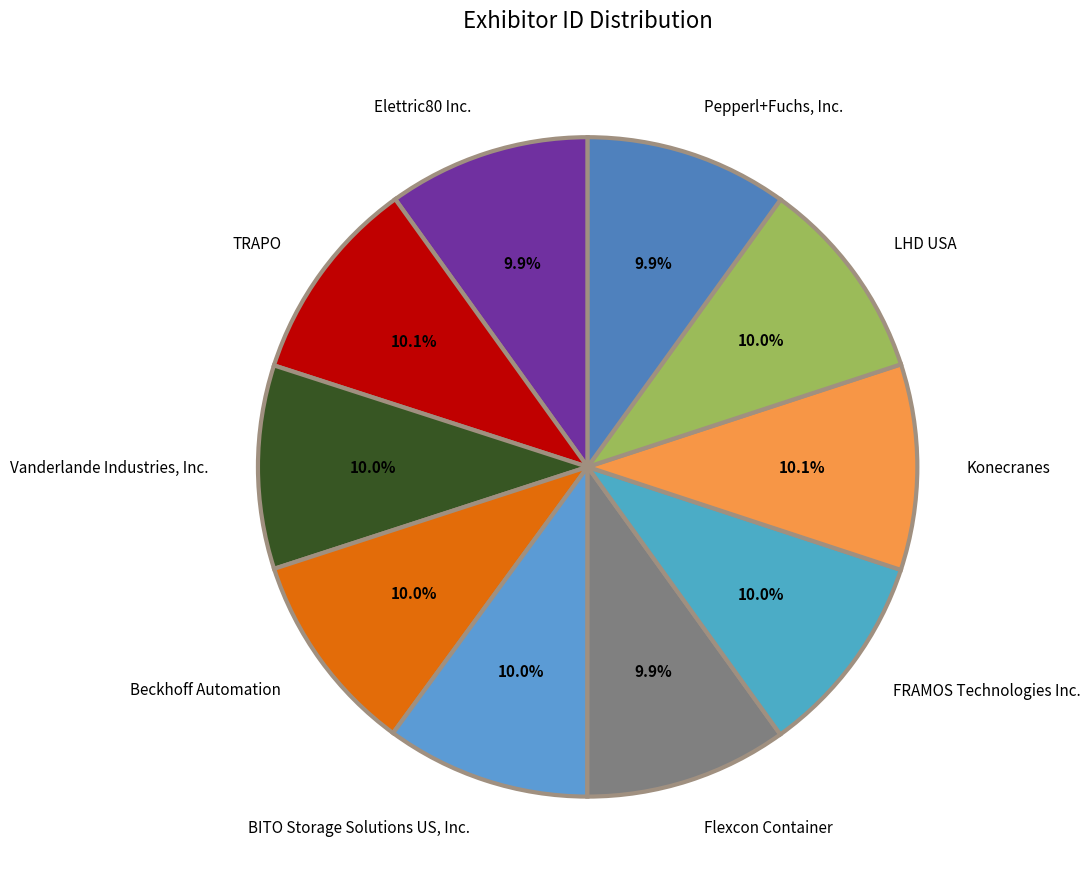

How many slices are in this pie chart?

10